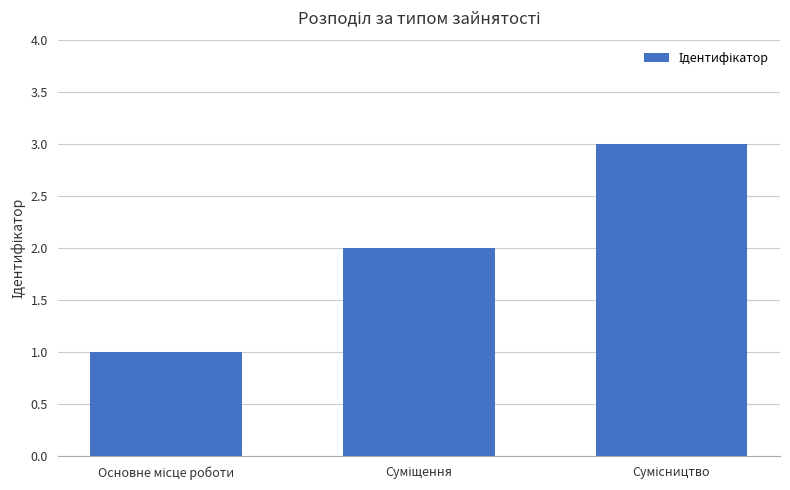

What is the greatest value displayed?

3